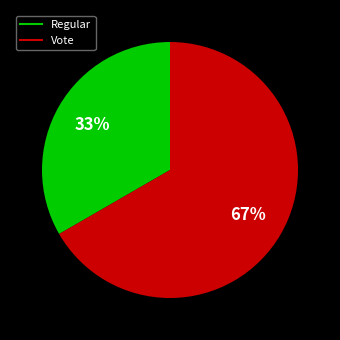

What is the smallest slice in the pie chart?

Regular